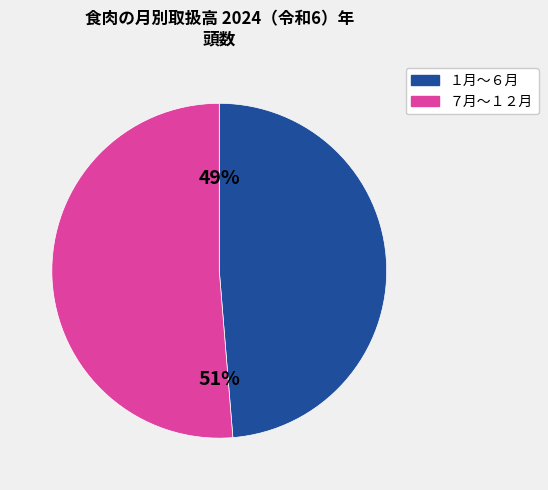

Is the sum of ７月〜１２月 and １月〜６月 greater than half?

Yes